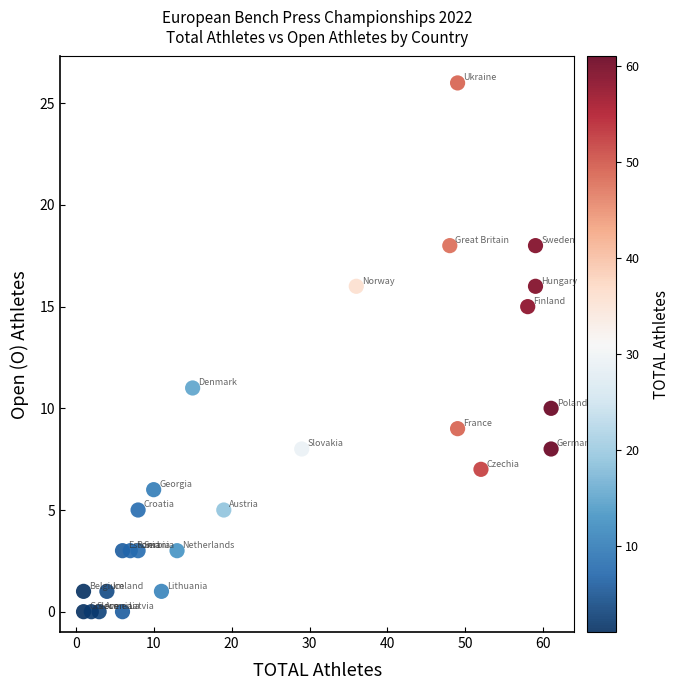

What is the range of Y values (max minus min)?

26